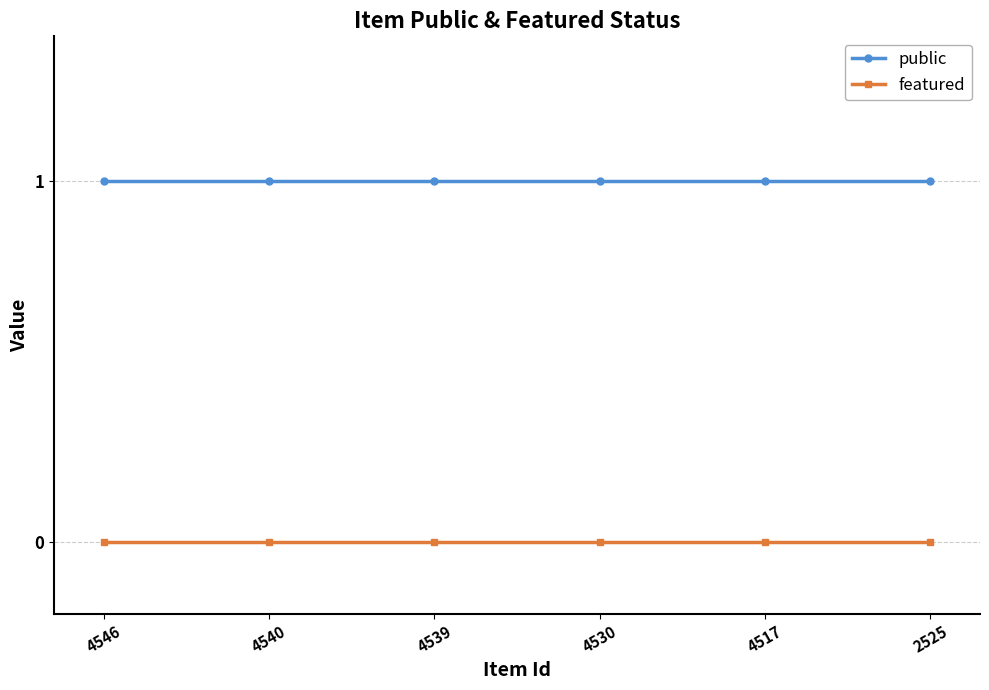

True or false: featured and public intersect in this chart.

False